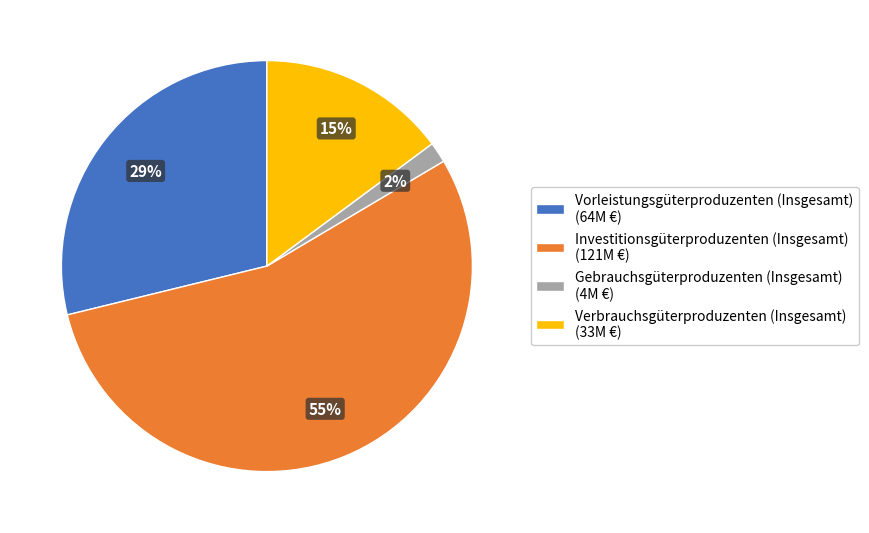

Is it true that Vorleistungsgüterproduzenten (Insgesamt) (64M €) is 18% of the pie?

False